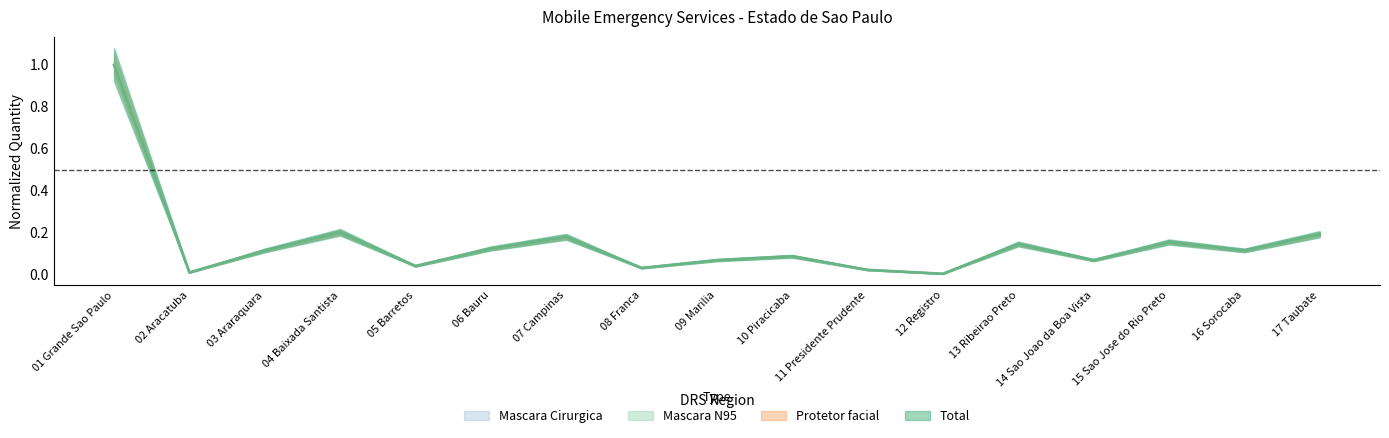

Where is Mascara Cirurgica nearest to the value 0?

12 Registro